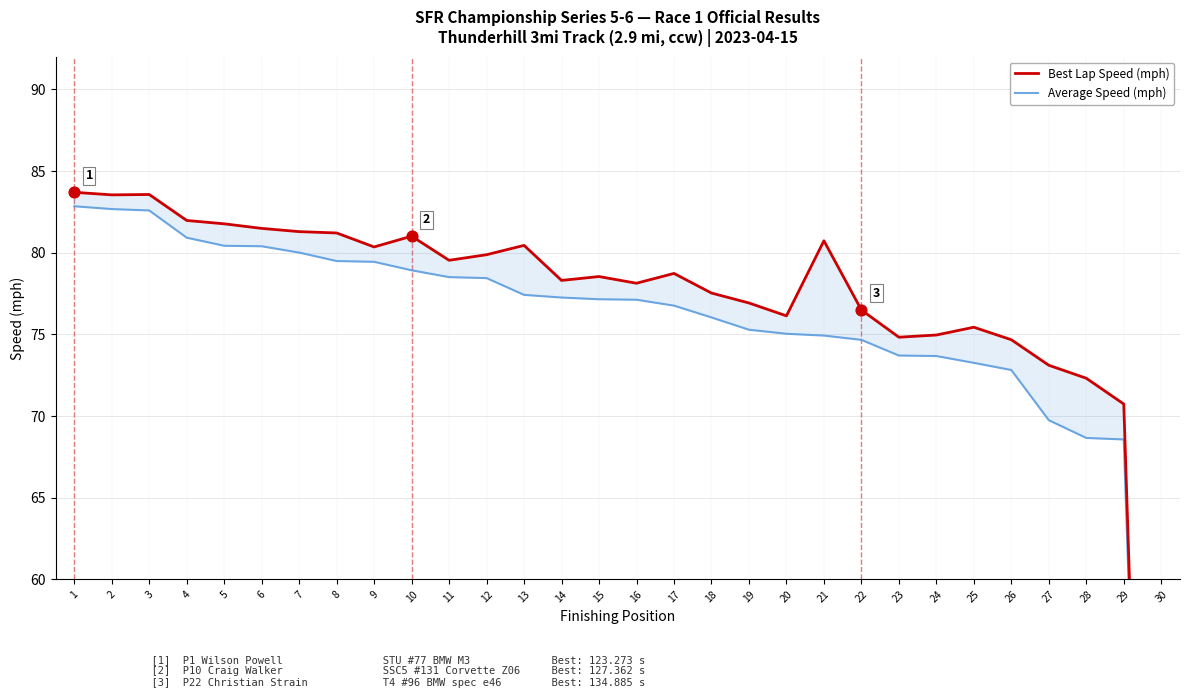

What is the total value across all series at 4?

162.9